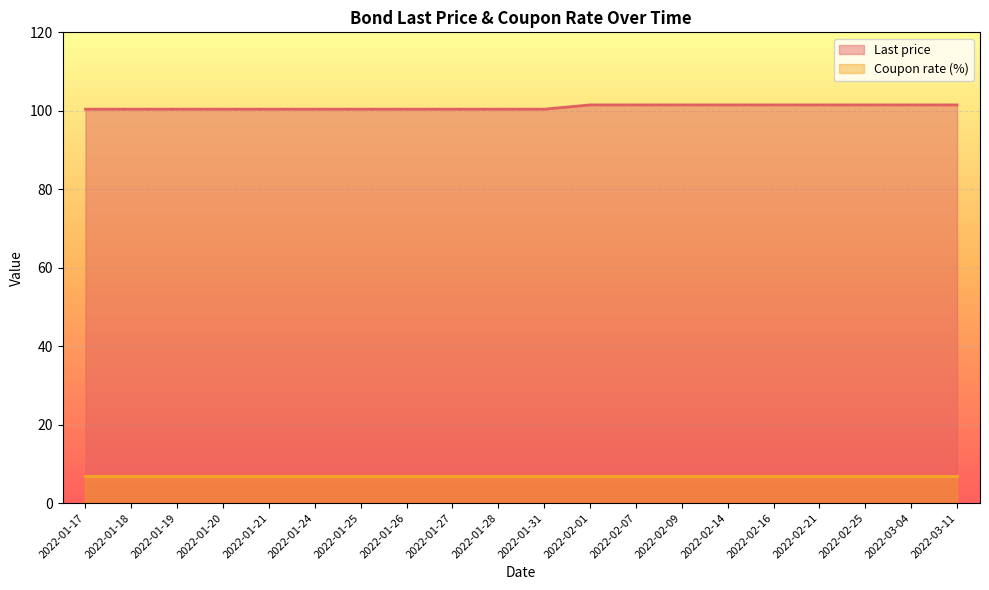

Approximately how many times larger is the value at 2022-01-26 compared to 2022-01-28?

1.0